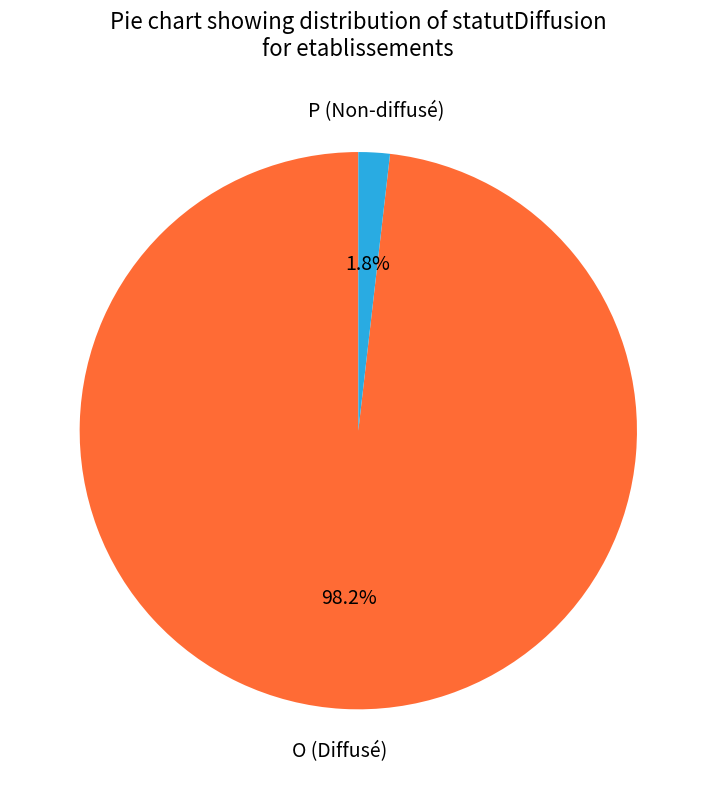

Between P and O, which is larger?

O